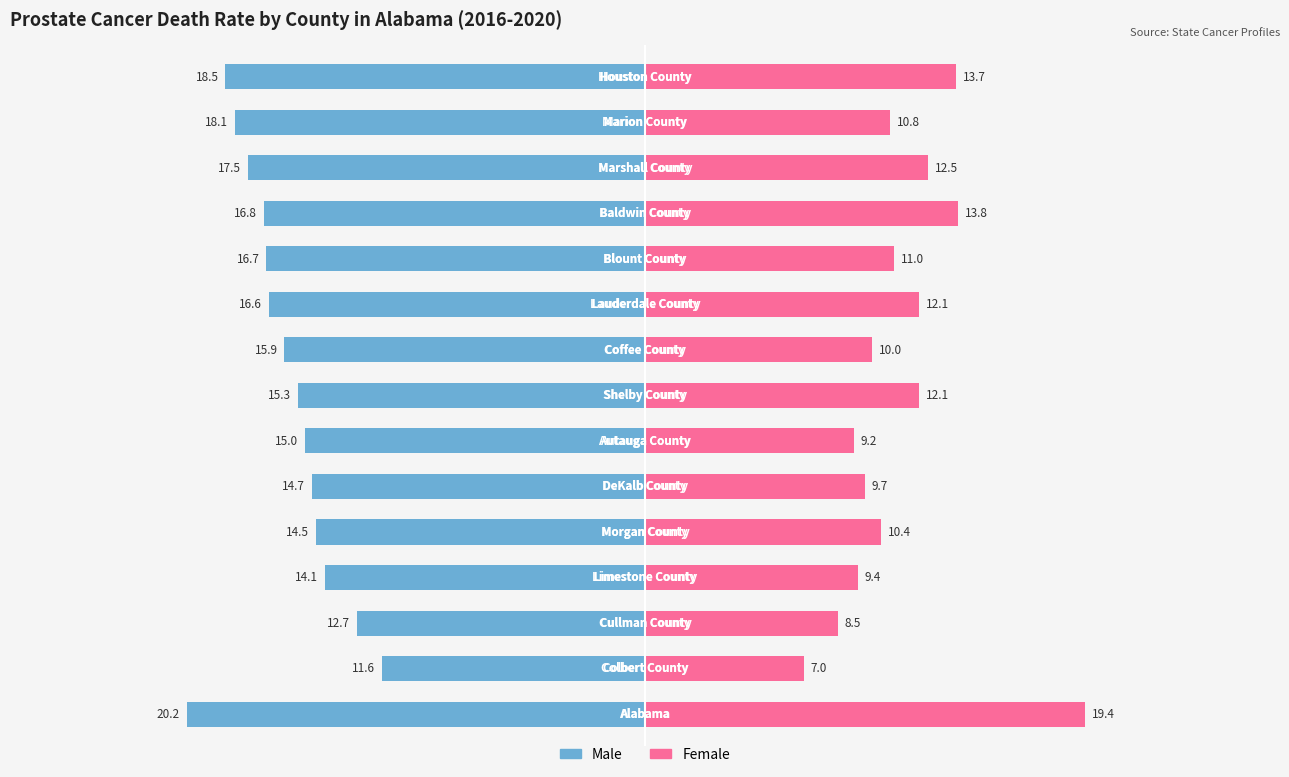

What is the approximate value of Male at 12?

-17.5